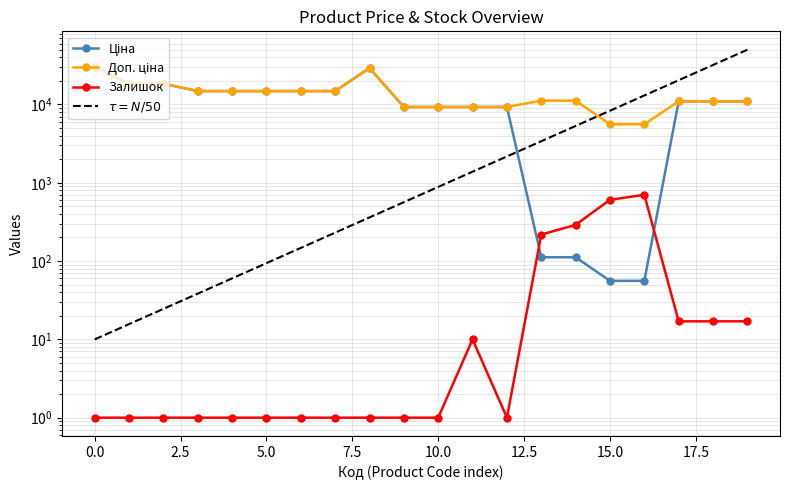

Is the value of Залишок at 239772179 greater than the value of Ціна at 287702232?

No